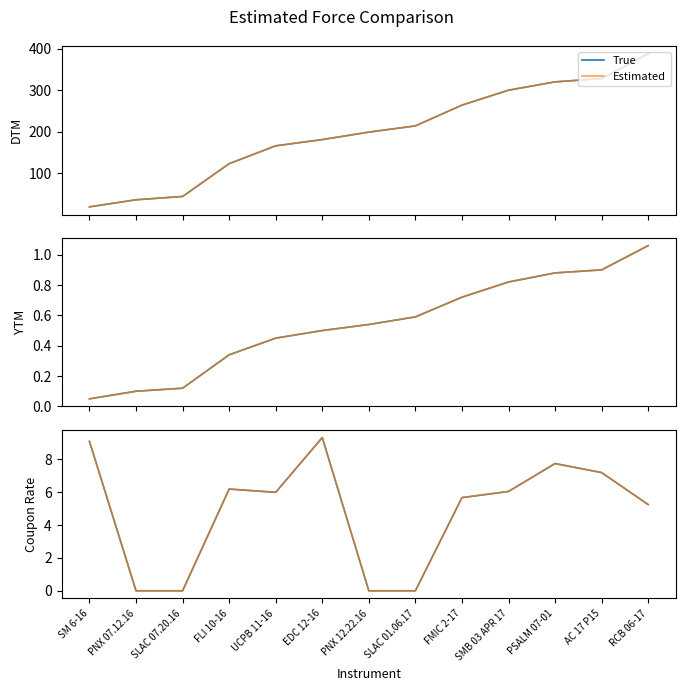

Which has a higher value, PNX 07.12.16 or SLAC 07.20.16?

PNX 07.12.16